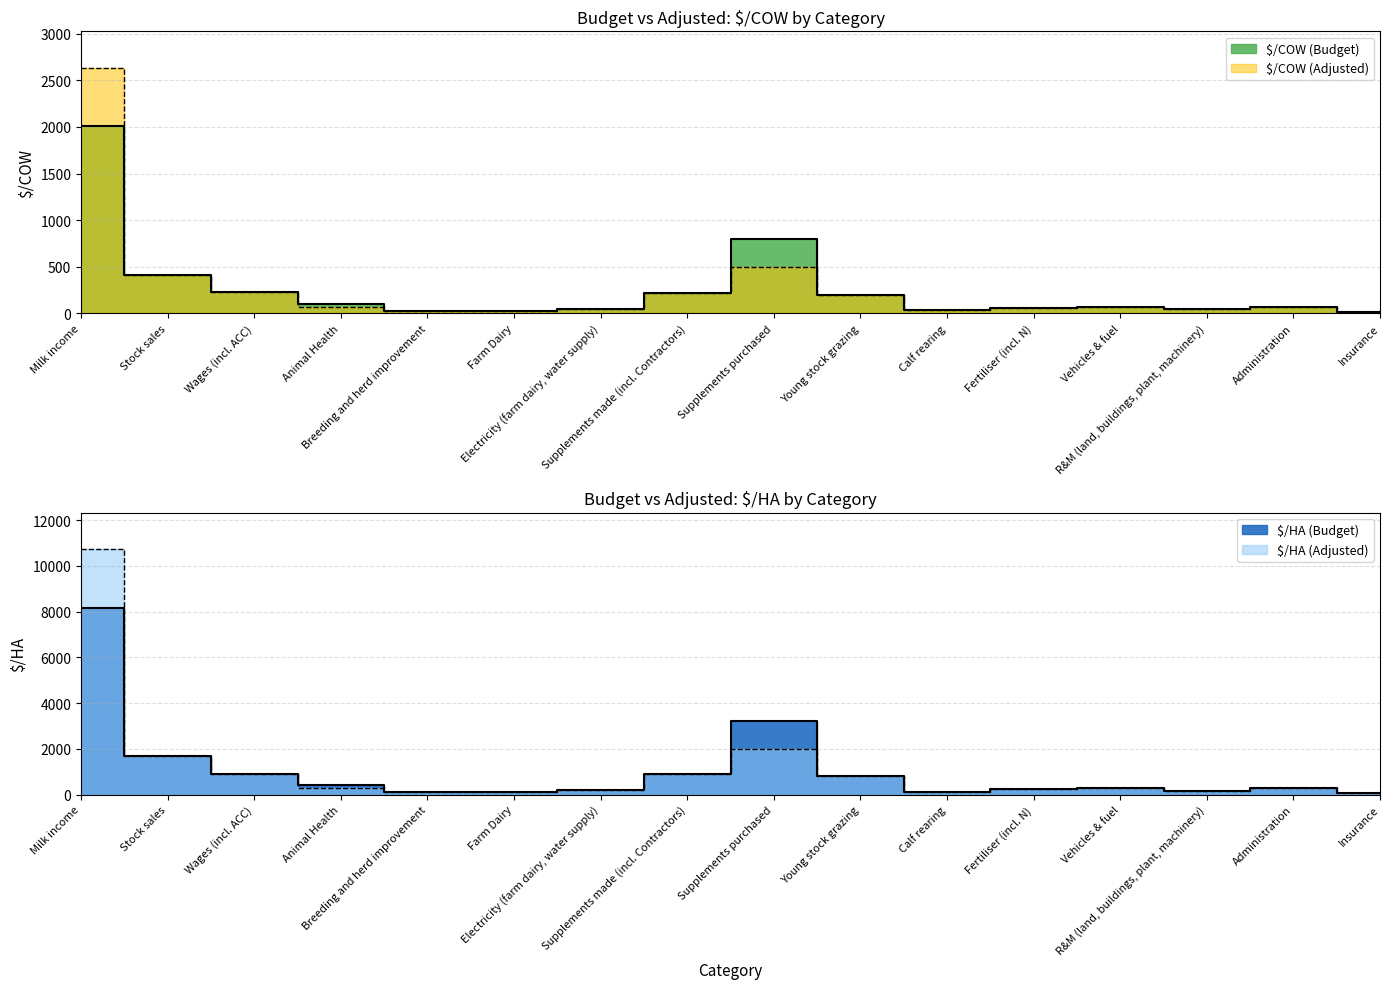

Which series has the largest total across all categories?

$/HA (Adjusted)